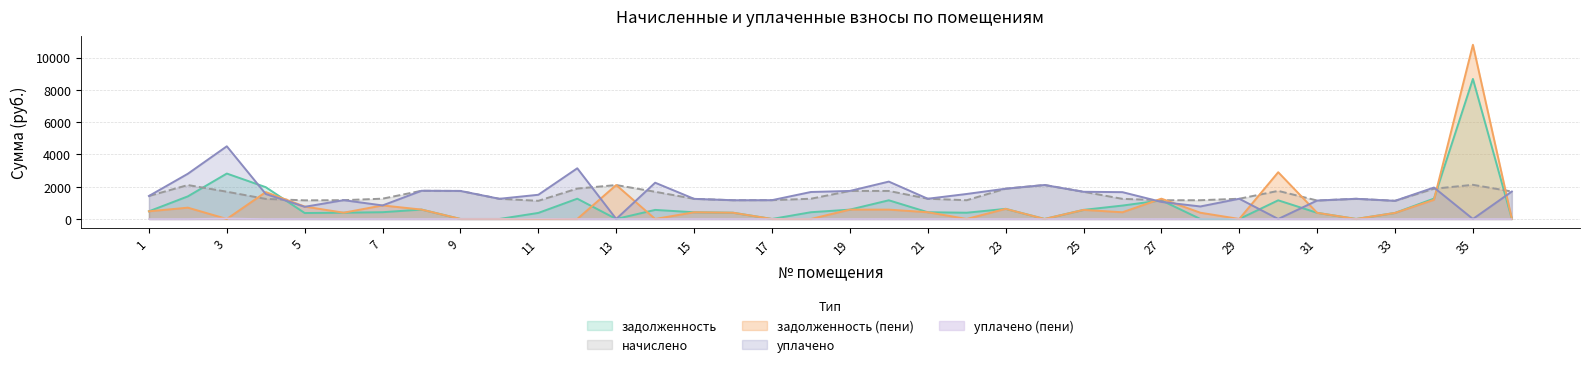

How many intersections are there between уплачено and начислено?

6